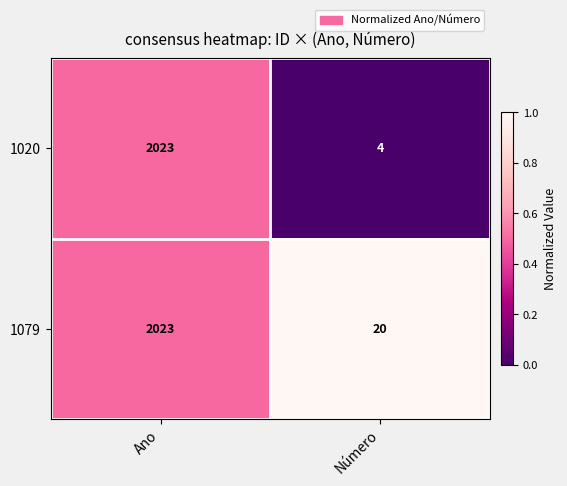

What is the difference between the 1079 values at Número and Ano?

2003